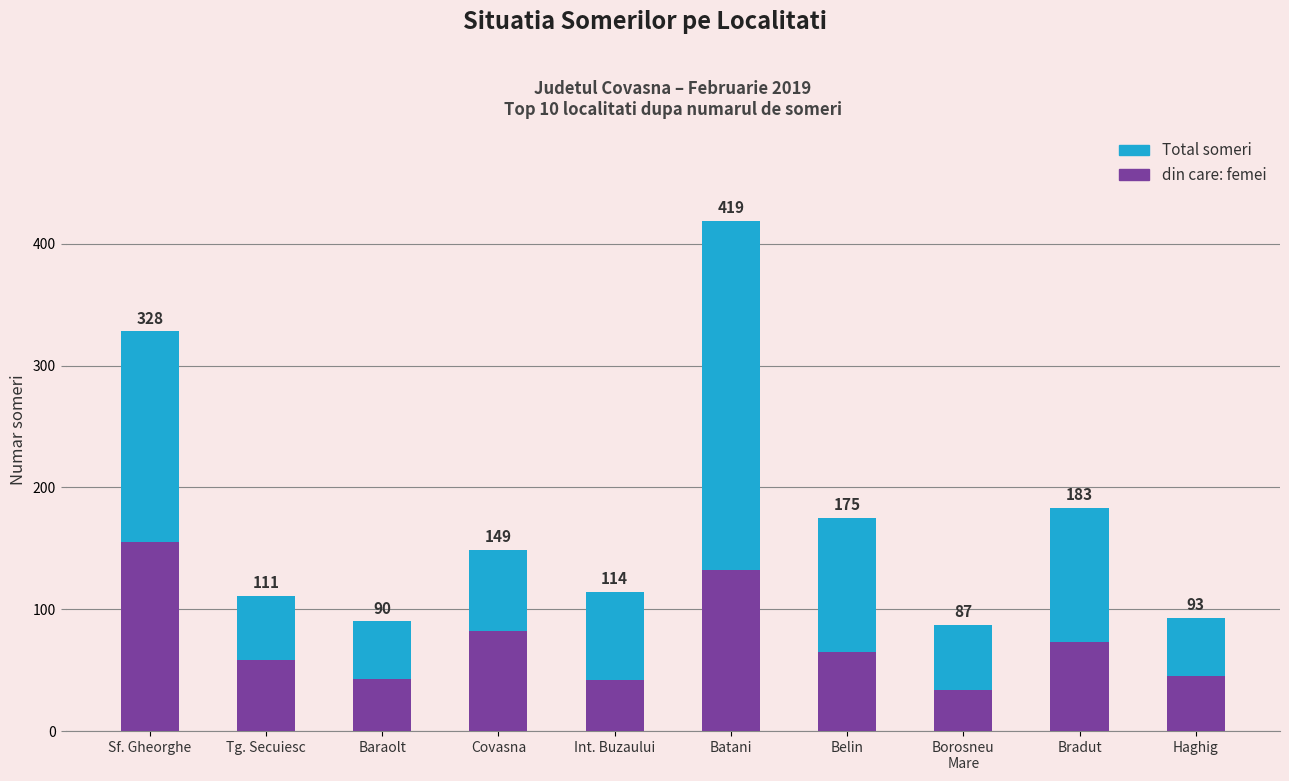

Reading right to left, what are all the values shown in this chart?

Total someri: Haghig=93	Bradut=183	Borosneu
Mare=87	Belin=175	Batani=419	Int. Buzaului=114	Covasna=149	Baraolt=90	Tg. Secuiesc=111	Sf. Gheorghe=328
din care: femei: Haghig=45	Bradut=73	Borosneu
Mare=34	Belin=65	Batani=132	Int. Buzaului=42	Covasna=82	Baraolt=43	Tg. Secuiesc=58	Sf. Gheorghe=155